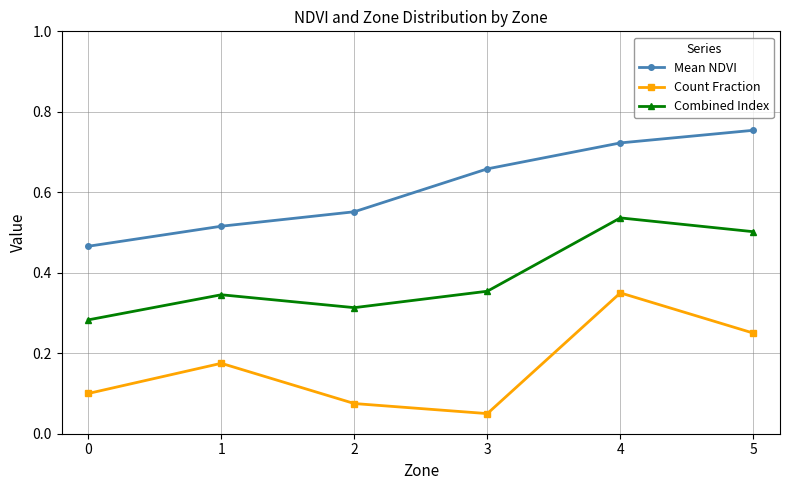

True or false: Count Fraction has a value of 0.1 at 0.

True